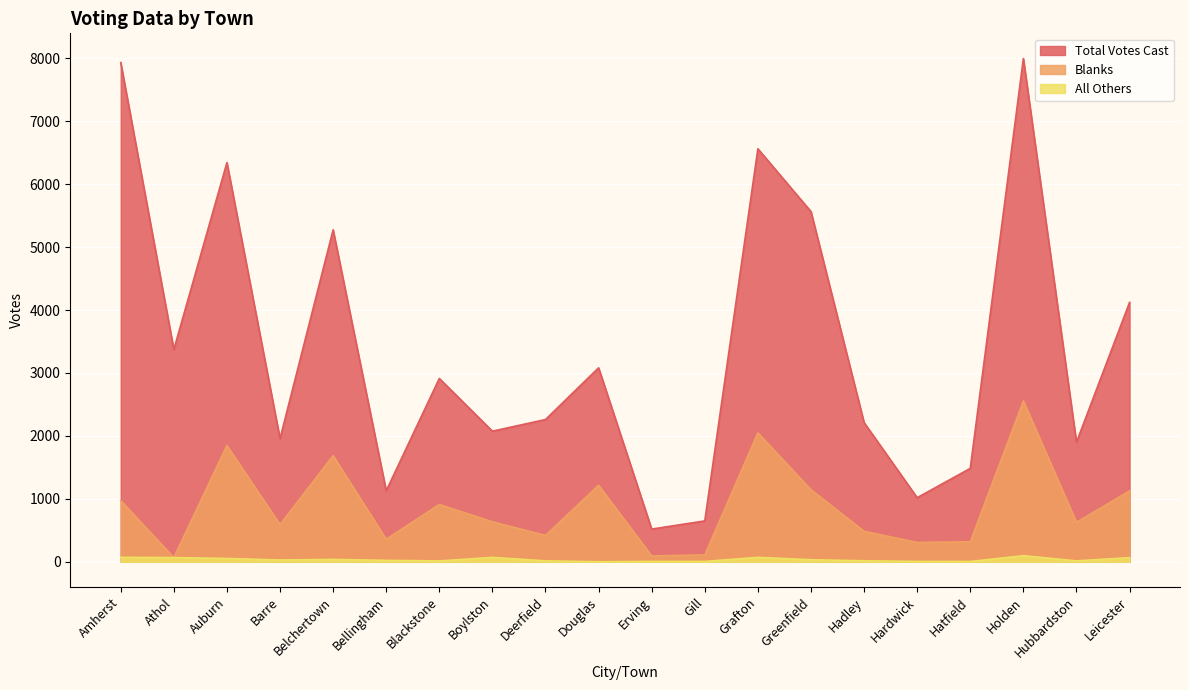

True or false: All Others and Blanks intersect in this chart.

False